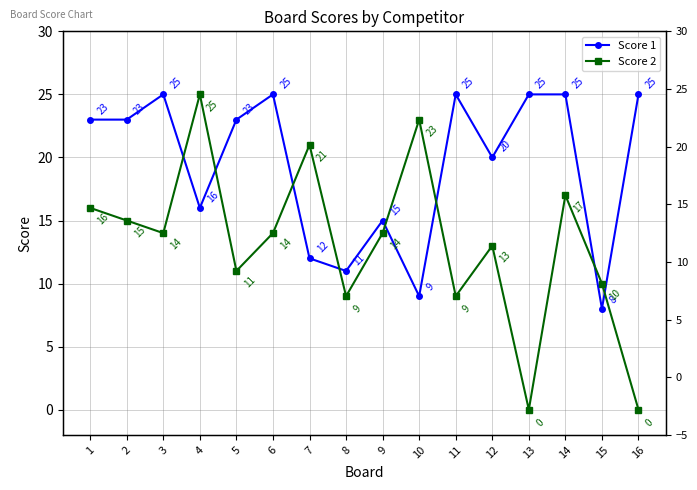

The value of Score 1 at 11 is 25. True or false?

True